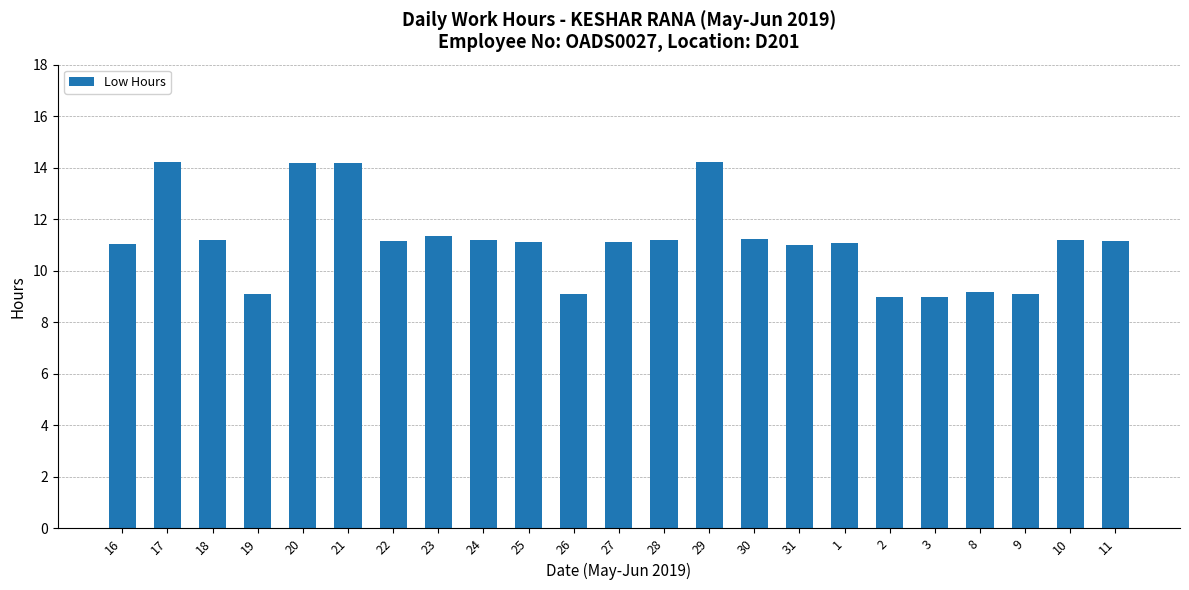

What is the difference between the second highest and second lowest values?

5.2